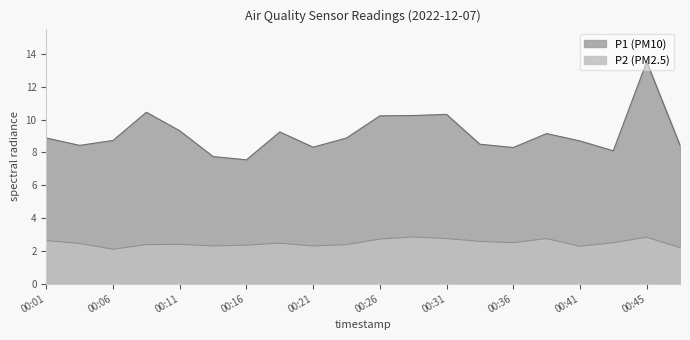

What is the difference between the maximum and minimum values in the P1 series?

6.0